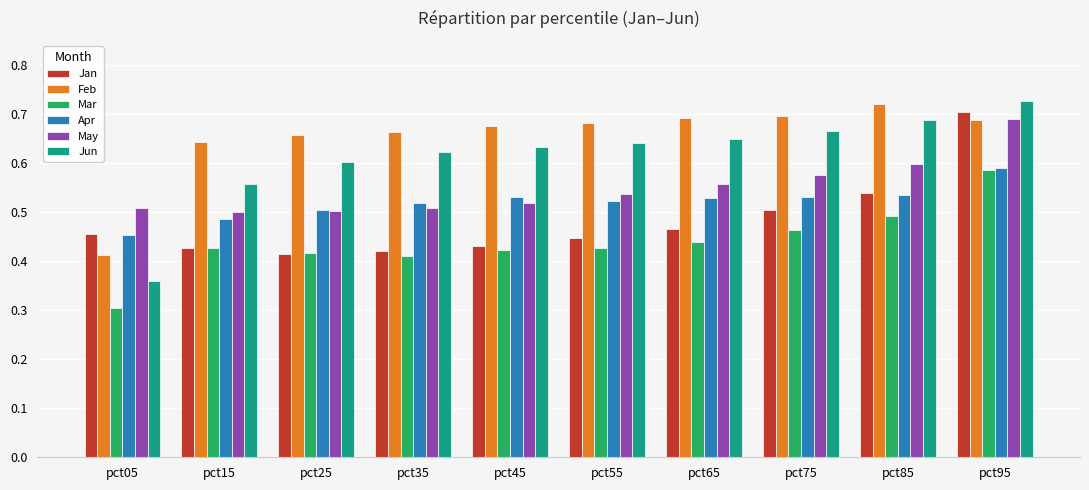

At which label is Apr closest to 0?

pct05